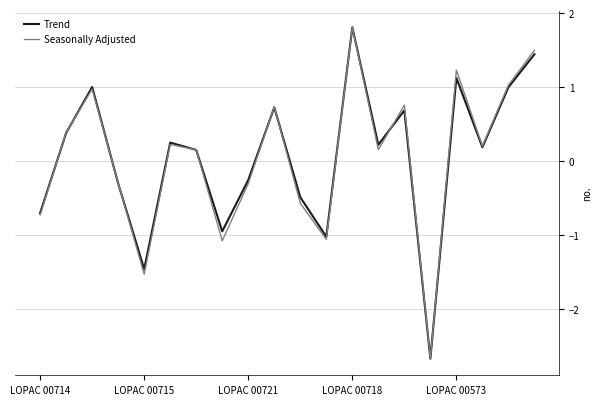

What is the smallest value displayed?

-2.7